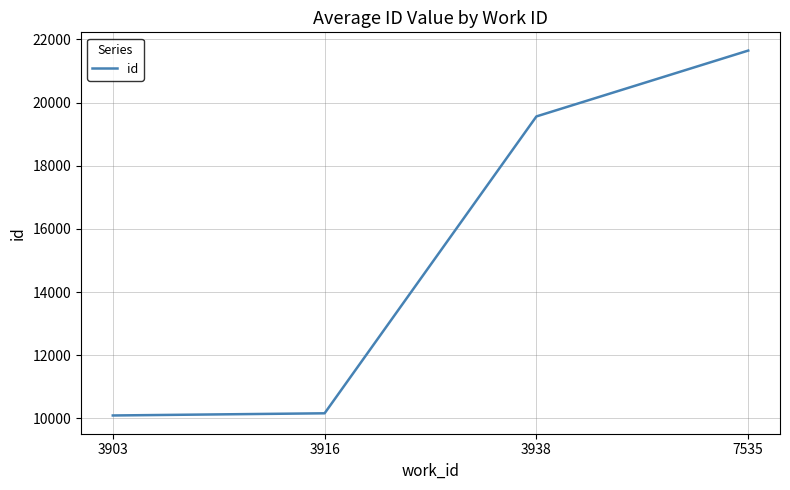

Reading left to right, transcribe all the data shown in this chart.

3903=10091.0	3916=10160.0	3938=19561.3	7535=21646.5